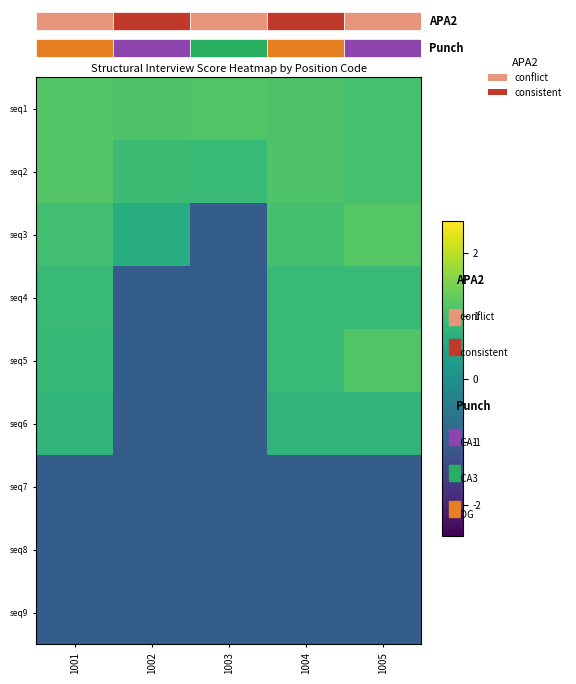

Reading right to left, list all the values displayed in this chart.

seq1: 1005=1.0	1004=1.1	1003=1.1	1002=1.1	1001=1.2
seq2: 1005=1.1	1004=1.1	1003=0.9	1002=0.9	1001=1.2
seq3: 1005=1.2	1004=1.0	1003=-1.0	1002=0.6	1001=1.0
seq4: 1005=0.9	1004=0.9	1003=-1.0	1002=-1.0	1001=0.9
seq5: 1005=1.2	1004=0.9	1003=-1.0	1002=-1.0	1001=0.8
seq6: 1005=0.8	1004=0.8	1003=-1.0	1002=-1.0	1001=0.8
seq7: 1005=-1.0	1004=-1.0	1003=-1.0	1002=-1.0	1001=-1.0
seq8: 1005=-1.0	1004=-1.0	1003=-1.0	1002=-1.0	1001=-1.0
seq9: 1005=-1.0	1004=-1.0	1003=-1.0	1002=-1.0	1001=-1.0